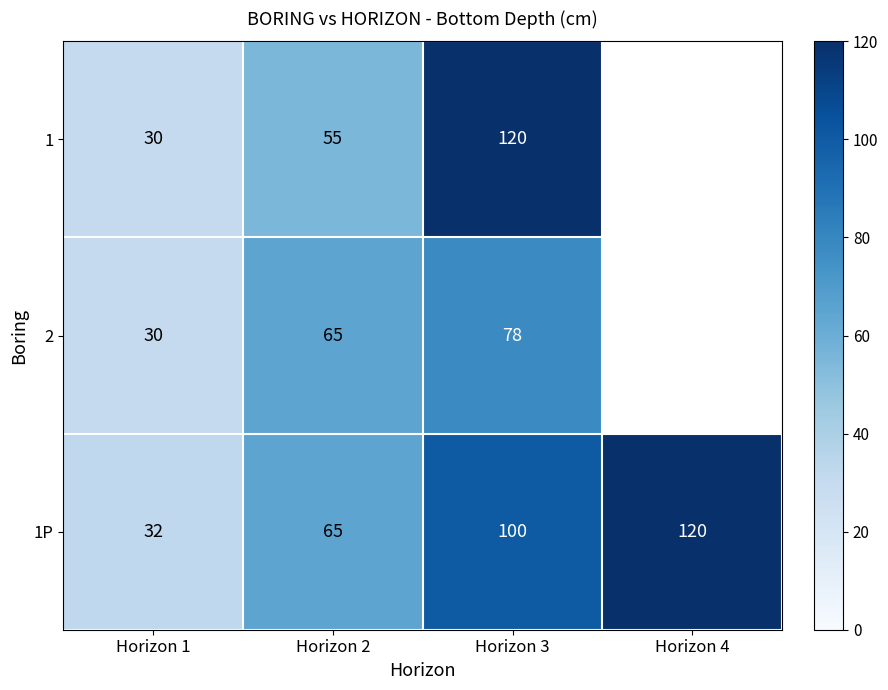

True or false: 1P has a value of 169.7 at Horizon 4.

False